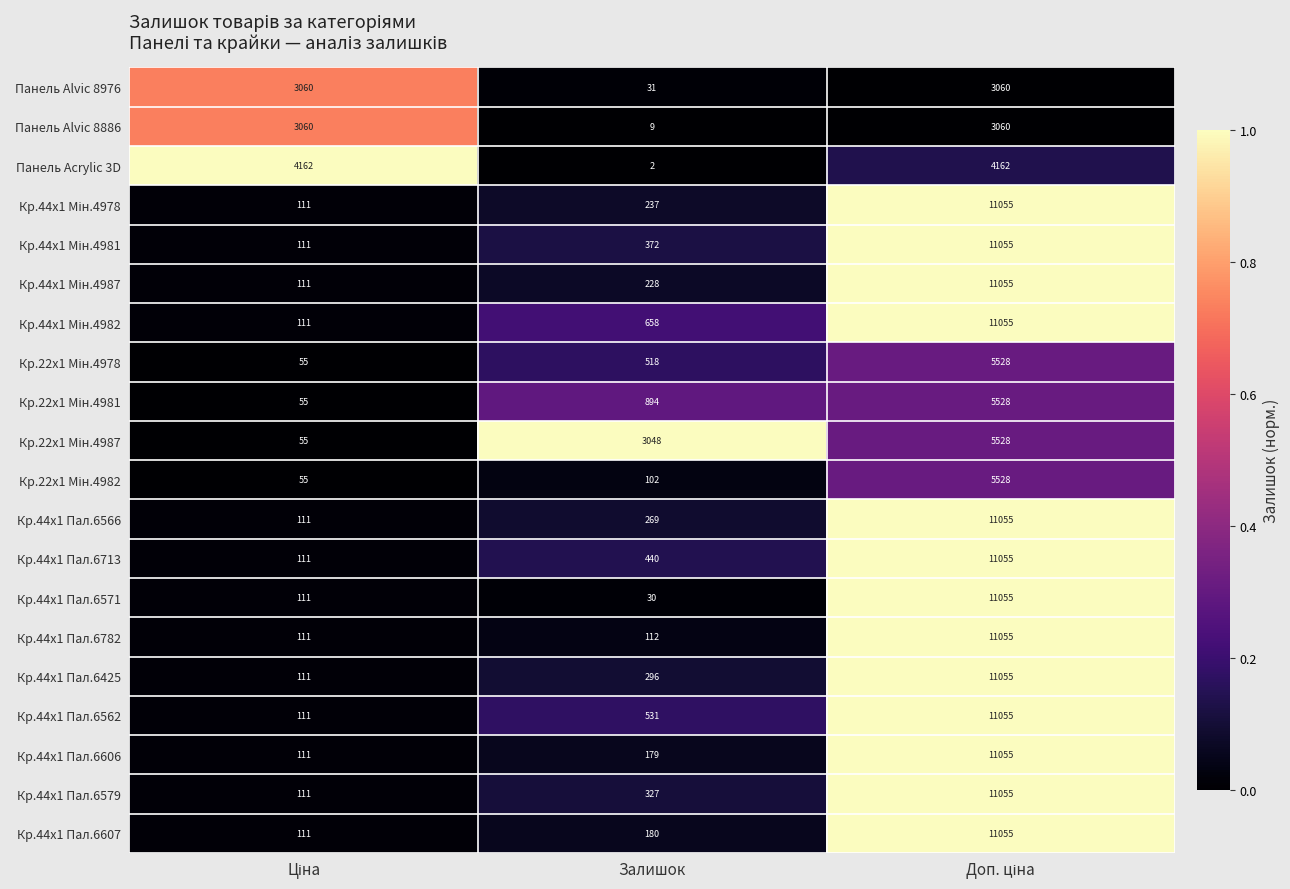

What is the maximum value shown in the chart?

11055